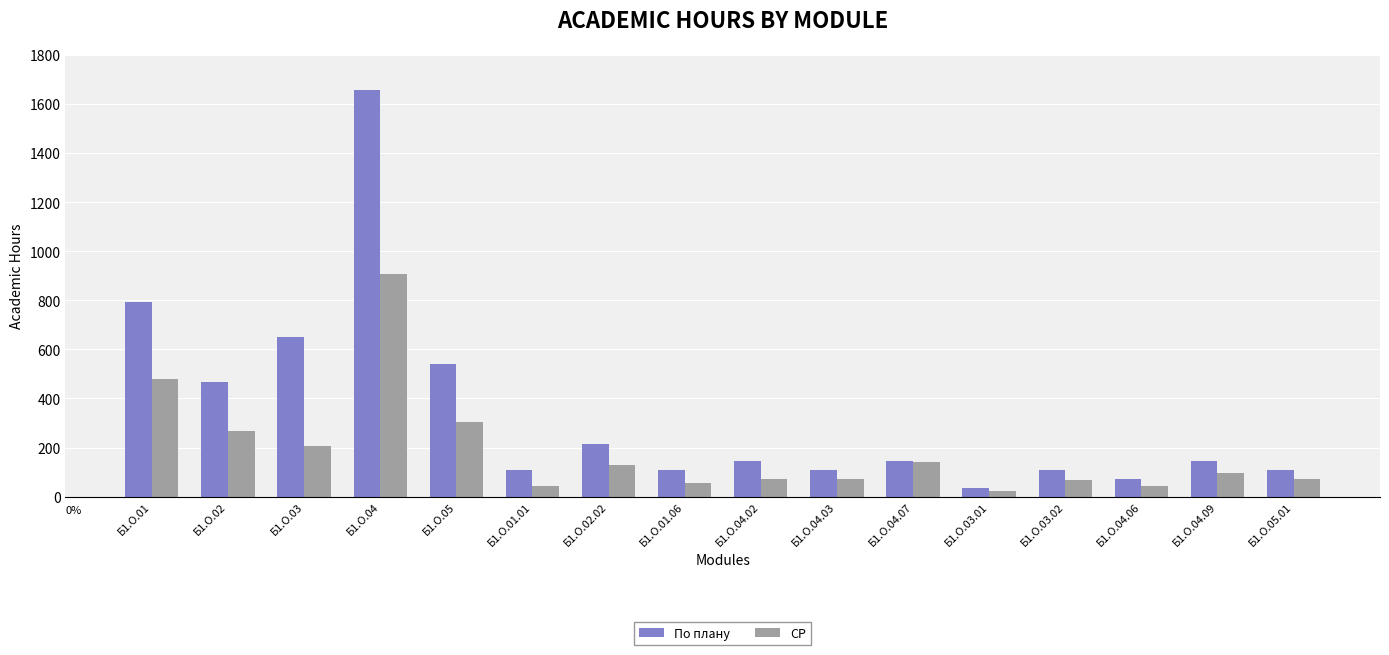

What is the label of the 1st bar from the left?

Б1.О.01